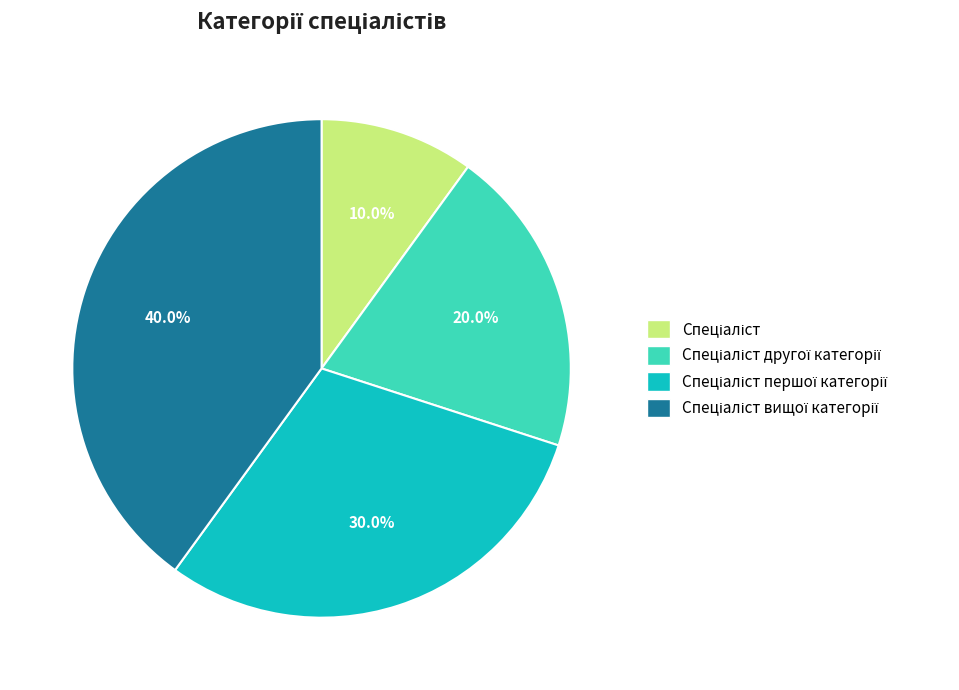

Is there any slice that represents more than half of the pie?

No